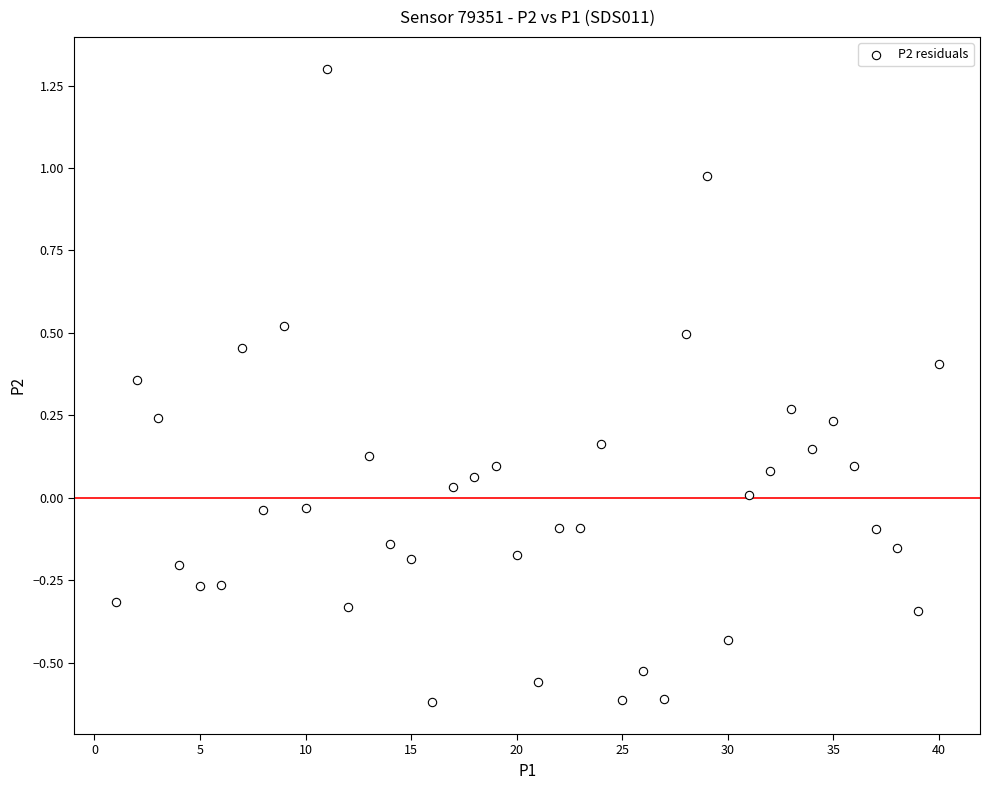

What is the range of Y values (max minus min)?

1.9